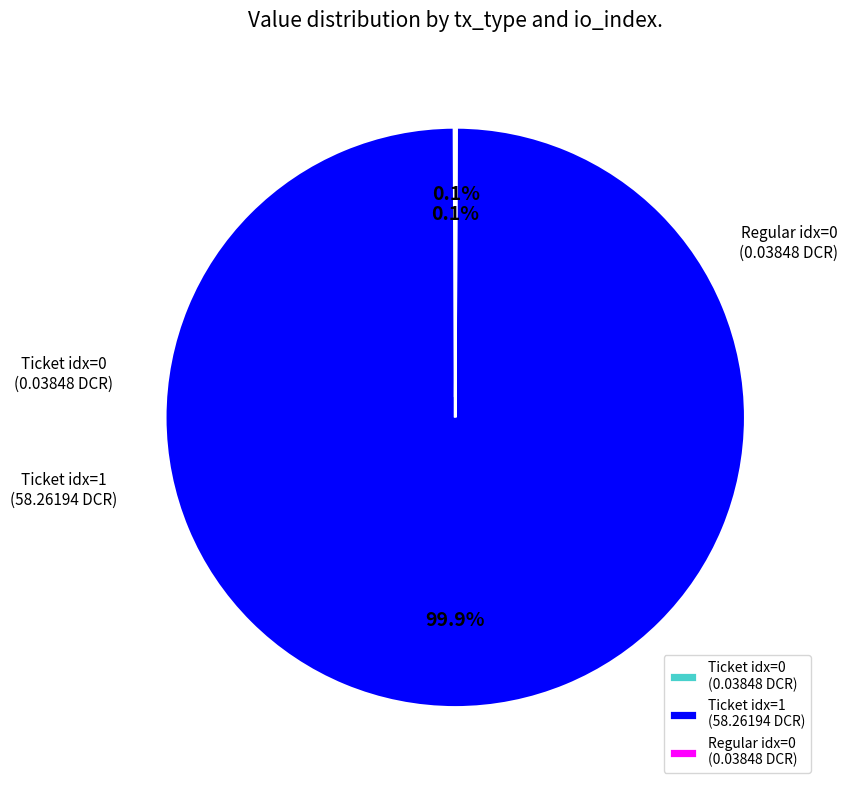

Does Ticket idx=1 represent more than half of the total?

Yes